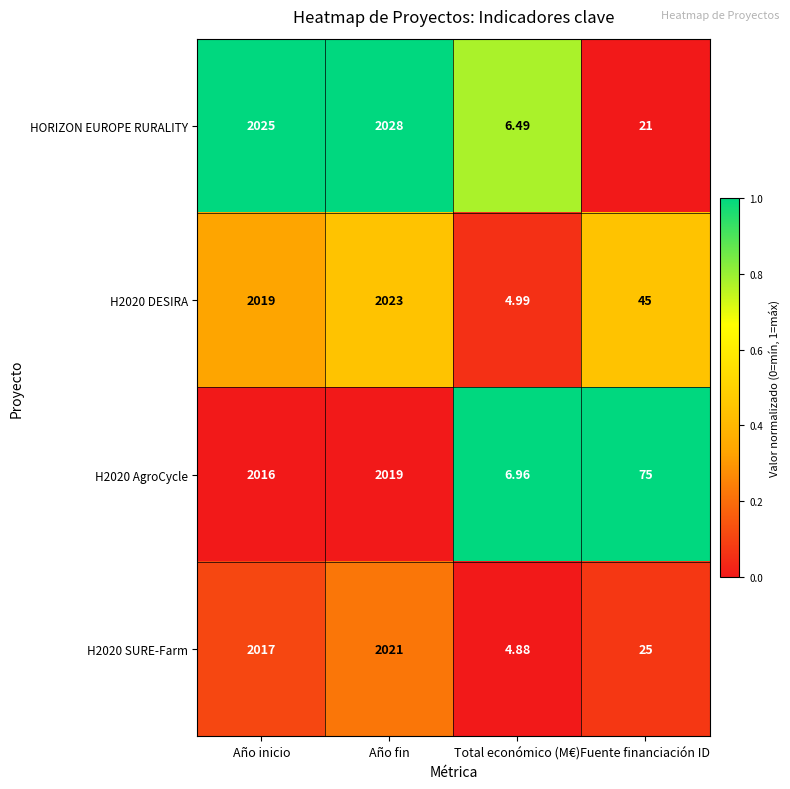

Which series changed the most between Año inicio and Fuente financiación ID?

HORIZON EUROPE RURALITY